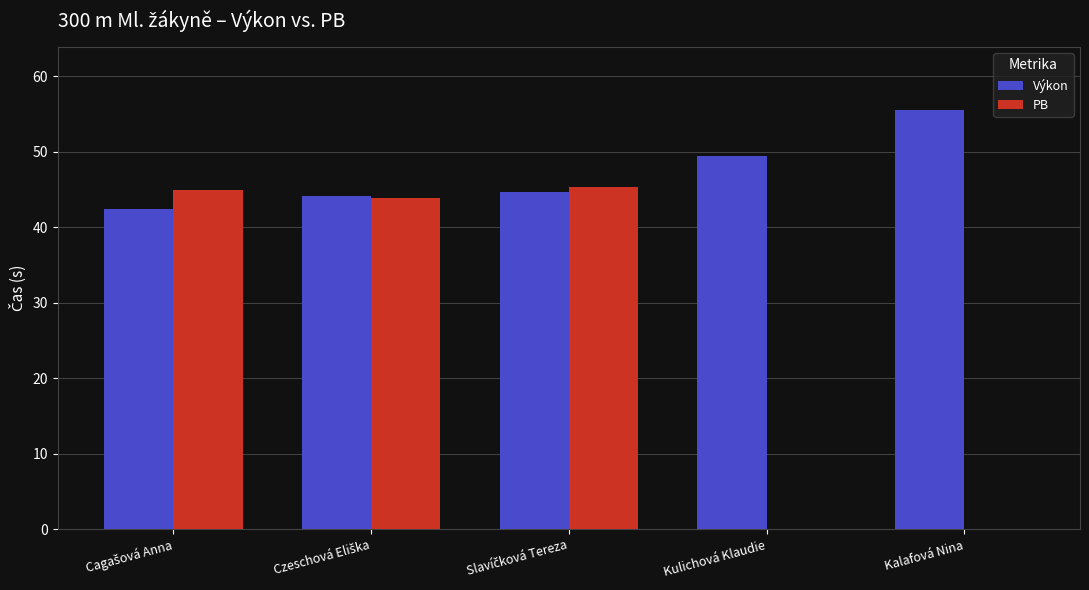

Reading left to right, what are all the values shown in this chart?

Výkon: 42.4	44.1	44.6	49.4	55.5
PB: 44.9	43.8	45.4	0.0	0.0